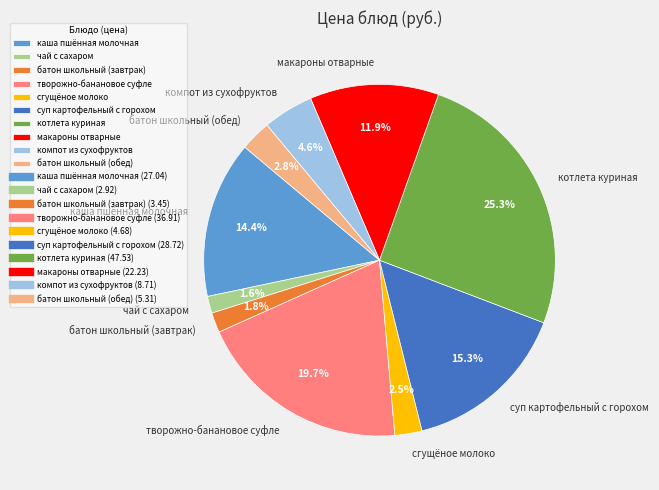

To the nearest percent, what is the difference between the батон школьный (обед) and макароны отварные slice percentages?

9%